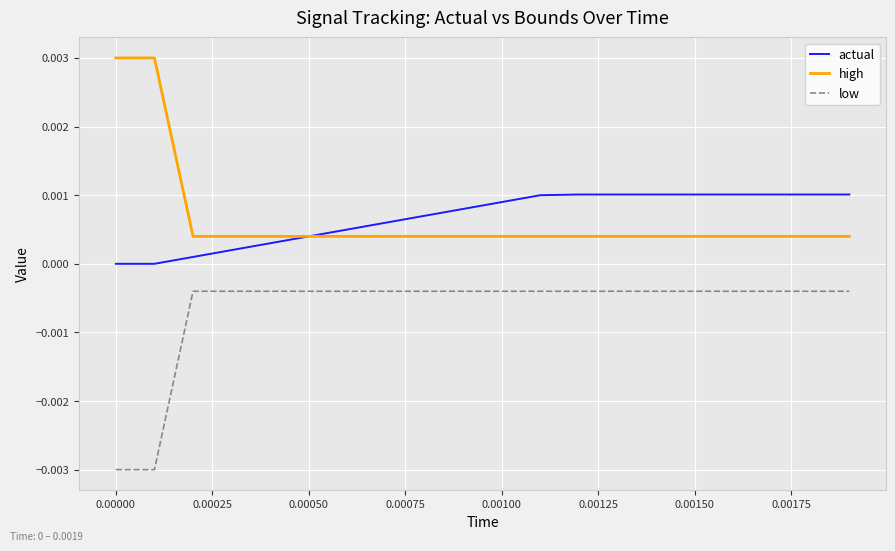

True or false: high and low cross at least once.

False